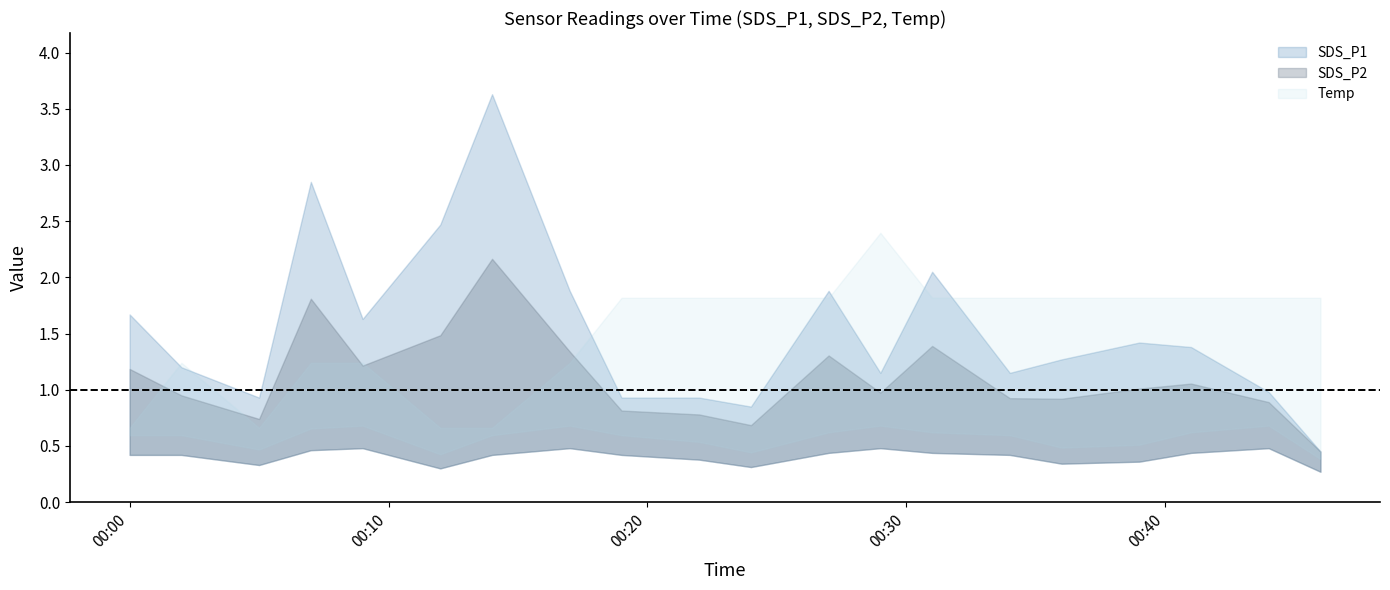

Rank the series at 2023/09/01 00:34 from lowest to highest value.

SDS_P2, SDS_P1, Temp